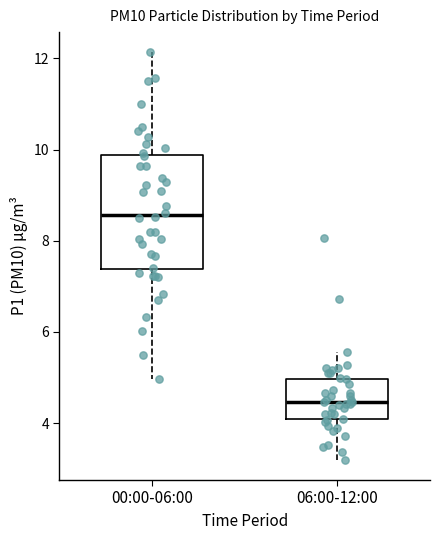

Comparing the boxes themselves (not the whiskers), which one is the tallest?

00:00-06:00